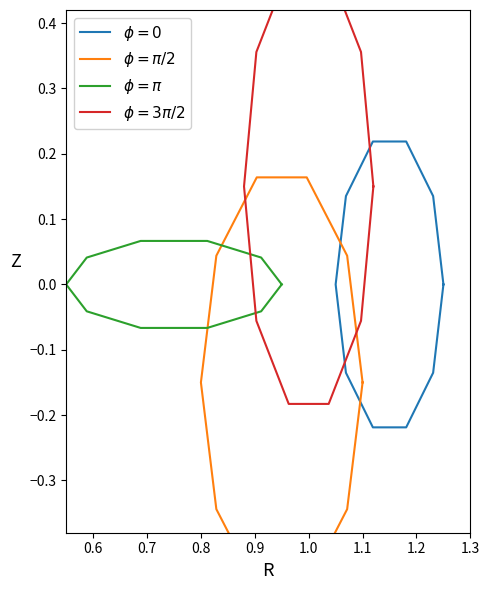

Reading left to right, list all the values displayed in this chart.

$\phi=0$: 0.0	0.1	0.2	0.2	0.1	0.0	-0.1	-0.2	-0.2	-0.1	-0.0
$\phi=\pi/2$: -0.1	0.0	0.2	0.2	0.0	-0.1	-0.3	-0.5	-0.5	-0.3	-0.2
$\phi=\pi$: 0.0	0.0	0.1	0.1	0.0	0.0	-0.0	-0.1	-0.1	-0.0	-0.0
$\phi=3\pi/2$: 0.1	0.4	0.5	0.5	0.4	0.2	-0.1	-0.2	-0.2	-0.1	0.1